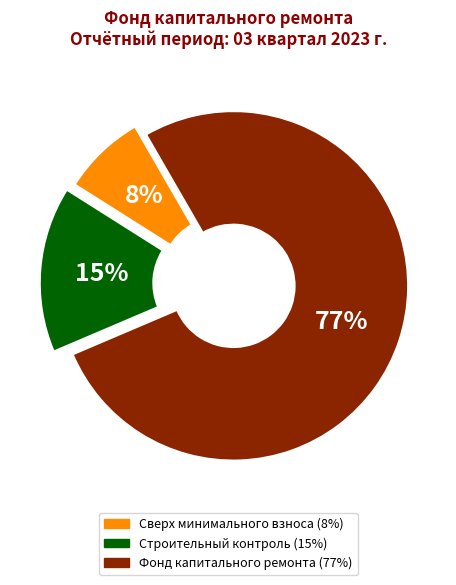

Count the number of slices in the pie.

3